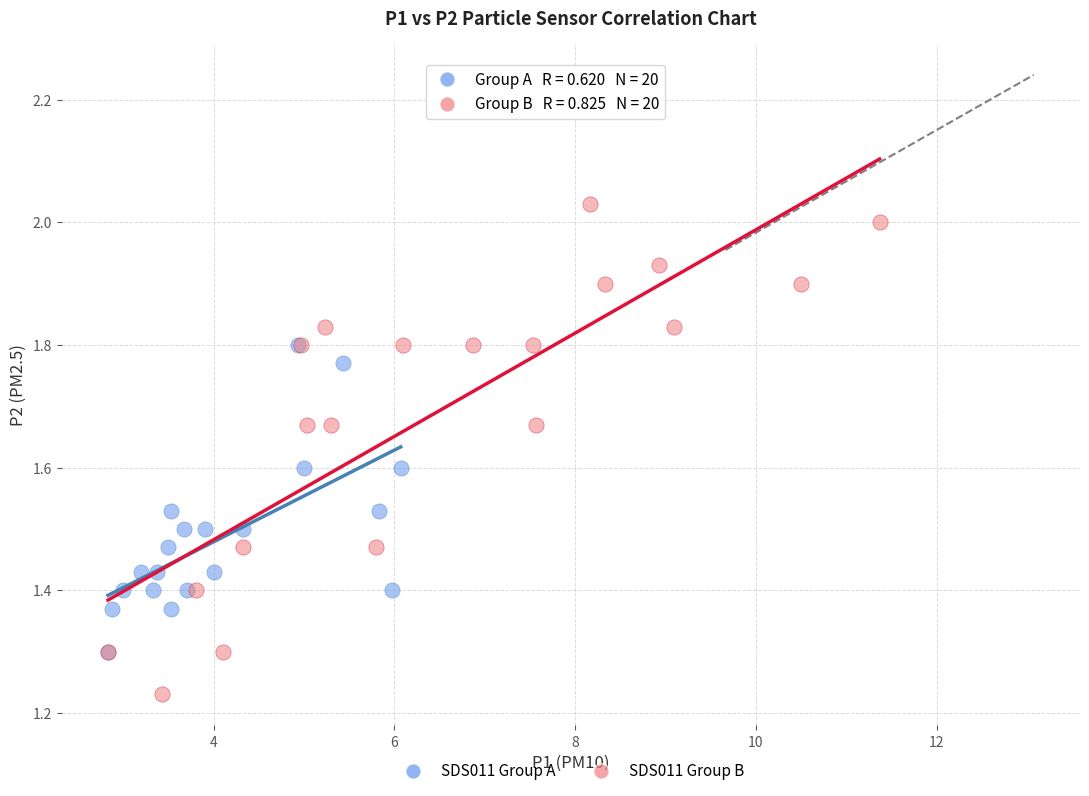

Which series reaches the maximum Y coordinate?

SDS011 Group B